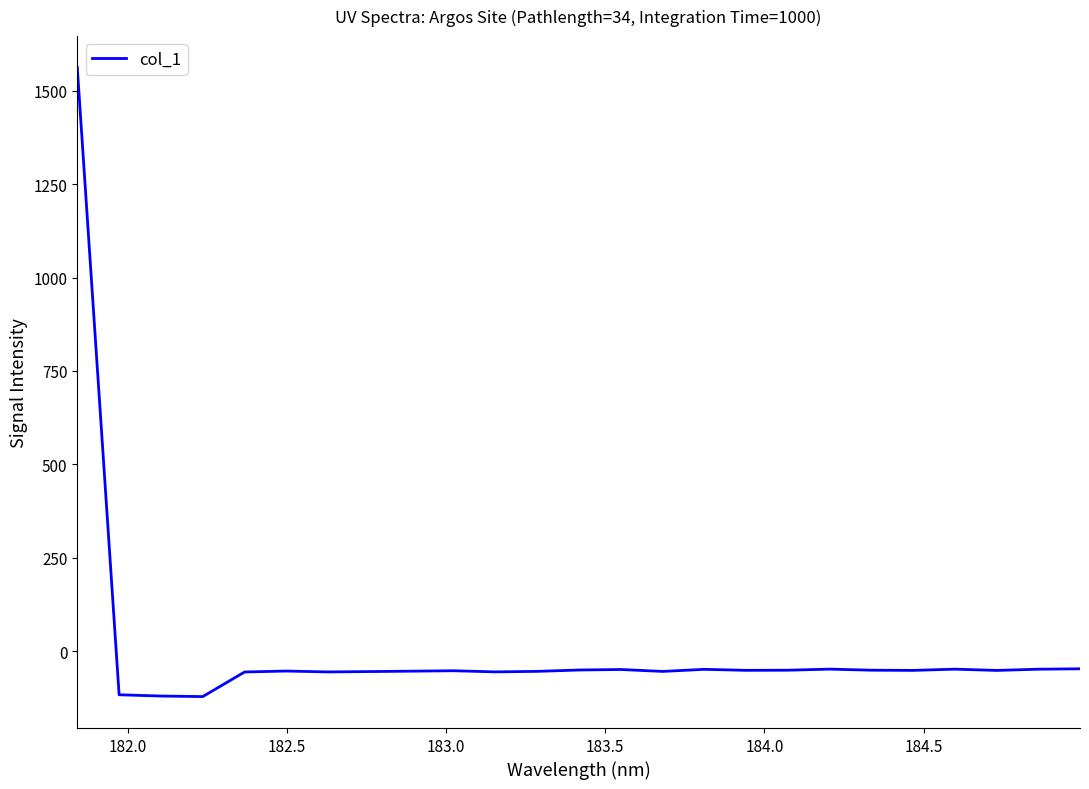

What is the minimum value shown in the chart?

-121.6